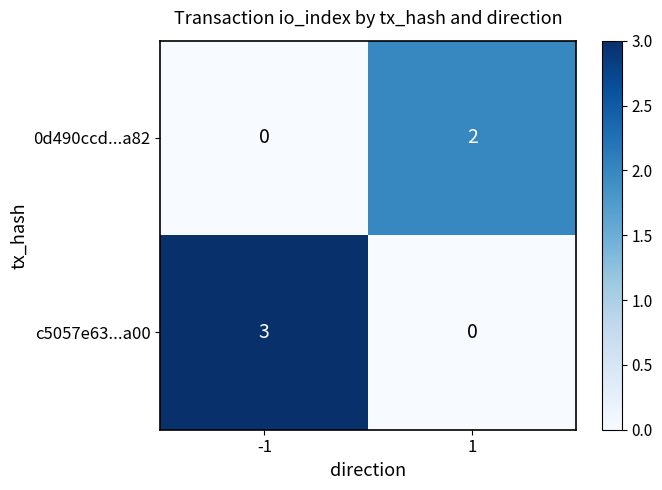

List the series in order of their overall mean, highest first.

c5057e63...a00, 0d490ccd...a82